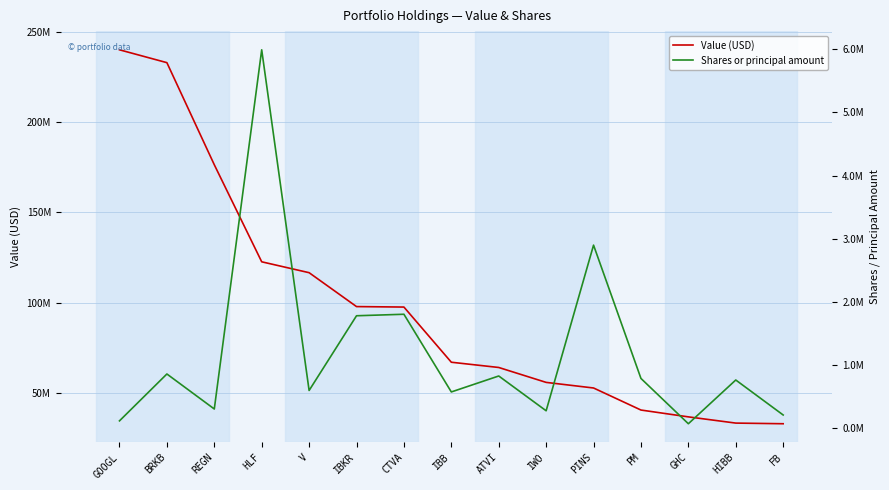

List the series in order of their peak value, highest first.

Value (USD), Shares or principal amount